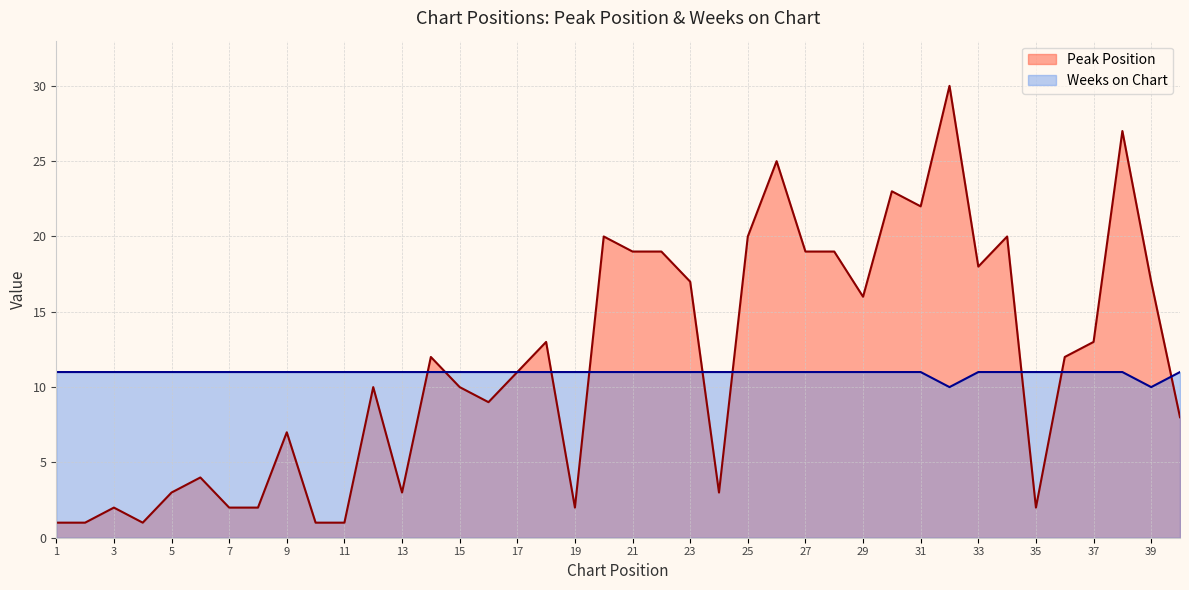

Reading left to right, list all the values displayed in this chart.

Peak Position: 1	1	2	1	3	4	2	2	7	1	1	10	3	12	10	9	11	13	2	20	19	19	17	3	20	25	19	19	16	23	22	30	18	20	2	12	13	27	17	8
Weeks on Chart: 11	11	11	11	11	11	11	11	11	11	11	11	11	11	11	11	11	11	11	11	11	11	11	11	11	11	11	11	11	11	11	10	11	11	11	11	11	11	10	11